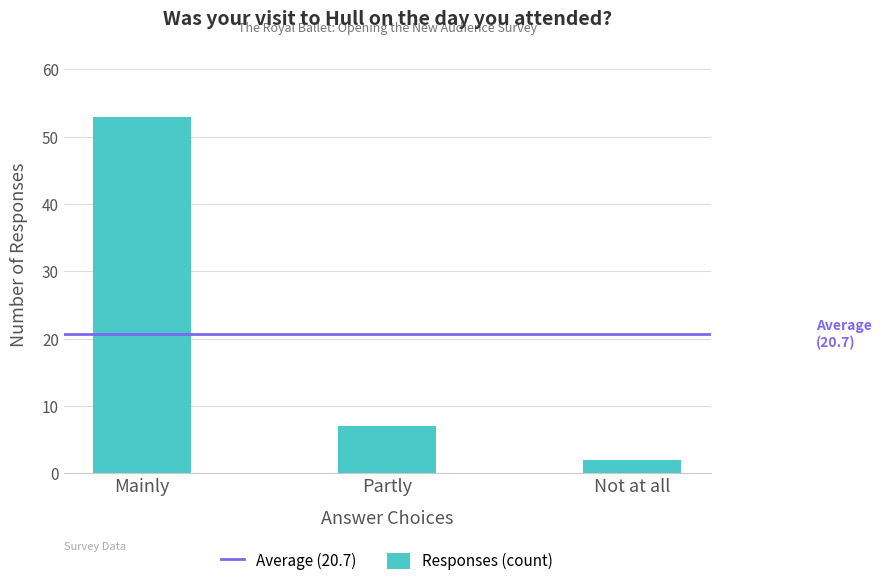

Which label corresponds to the largest value in the chart?

Mainly